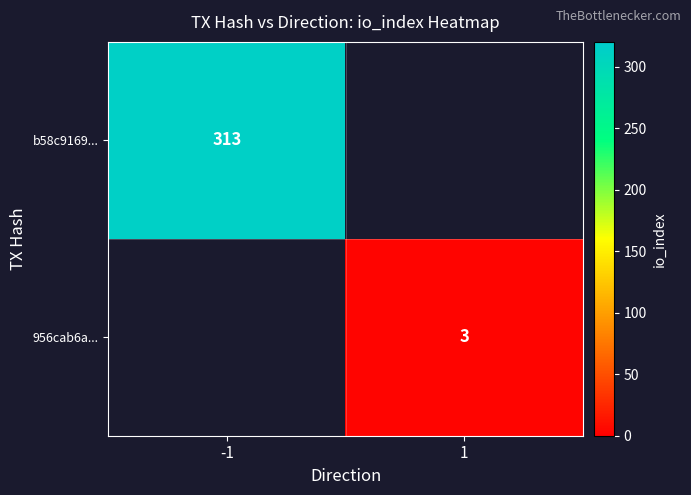

The value of 956cab6a... at 1 is 1. True or false?

False